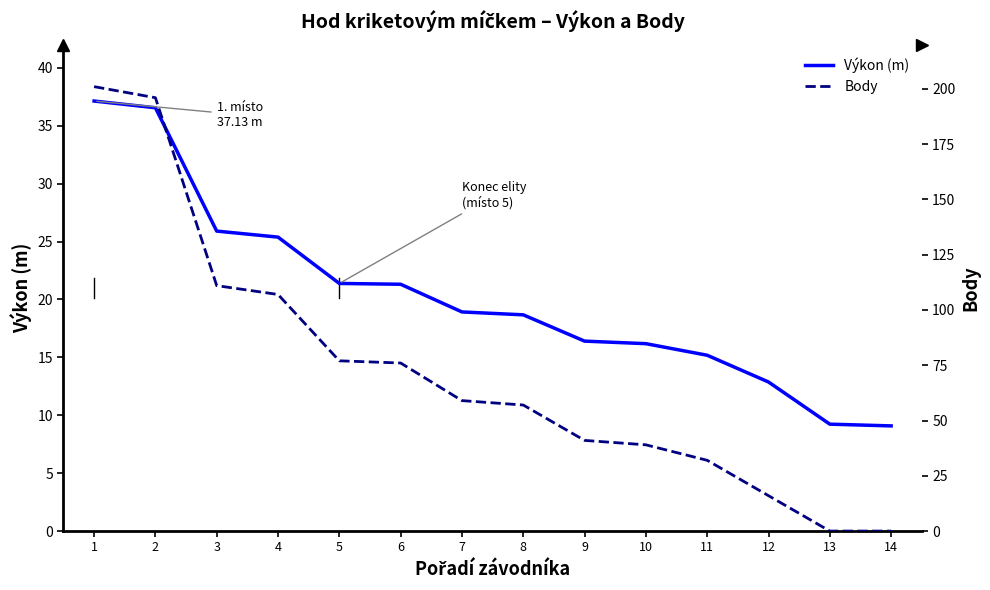

Is it true that Výkon (m) equals 30.3 at 7?

False